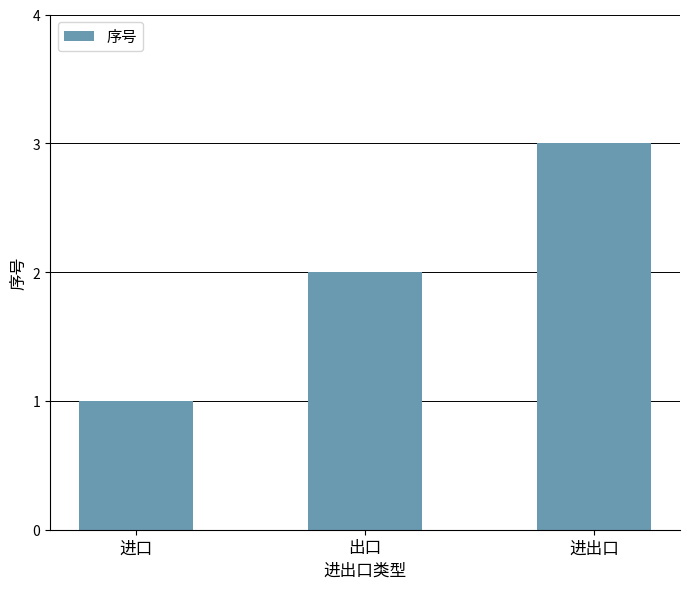

What is the value of the 3rd bar from the left?

3